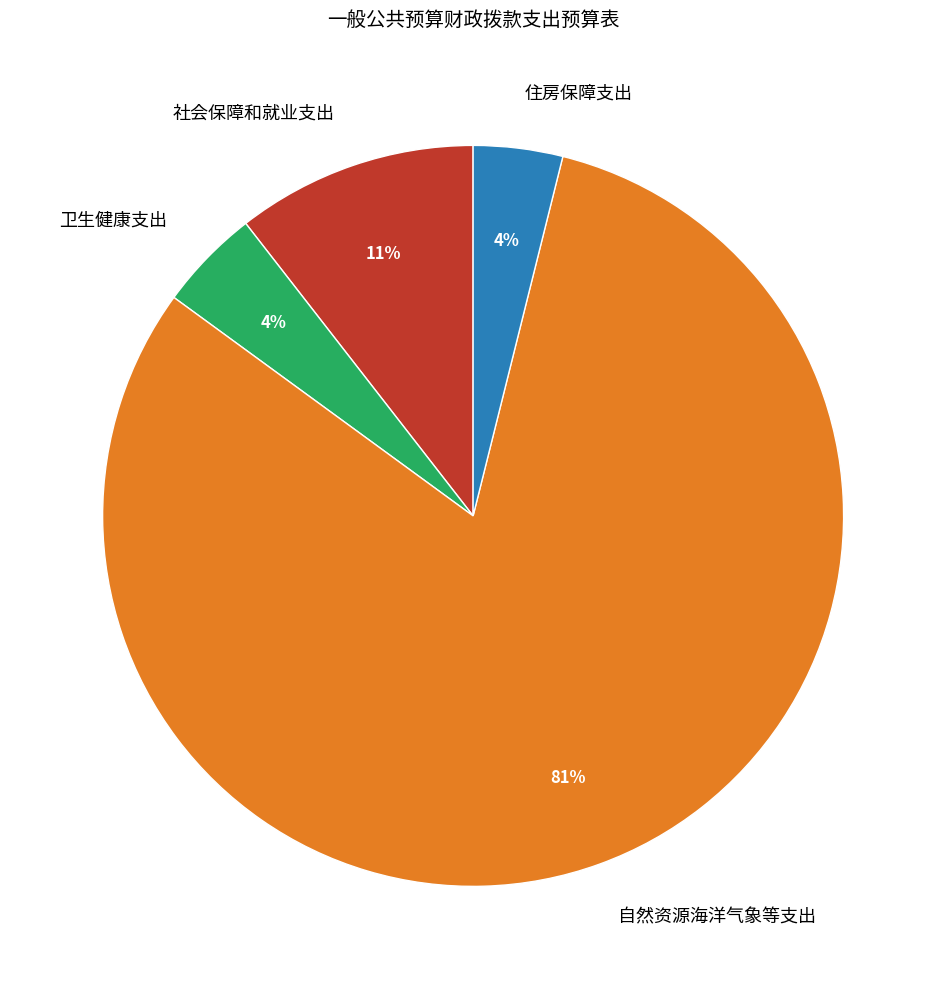

Count the number of slices in the pie.

4